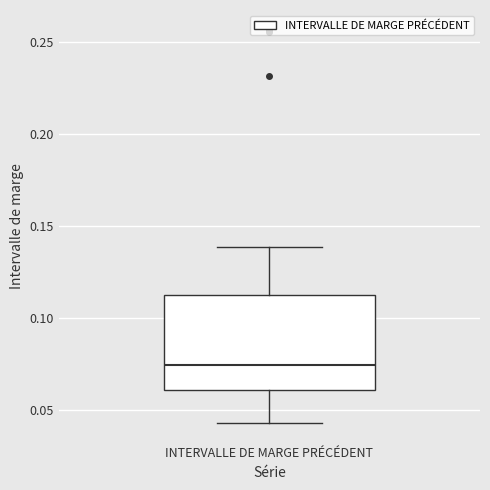

Transcribe this box plot: give where the median line is, the range the box spans, and where the two whiskers end, as read against the y-axis. The values are not printed on the chart, so give them approximately, as read against the axis.

median 0.075, box 0.060 to 0.115, whiskers 0.045 to 0.140